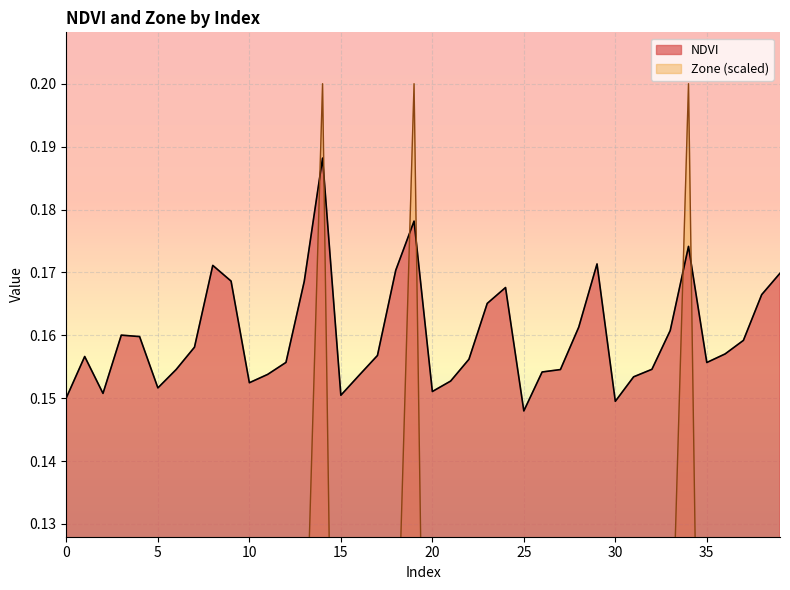

Reading left to right, transcribe all the data shown in this chart.

NDVI: 0=0.2	1=0.2	2=0.2	3=0.2	4=0.2	5=0.2	6=0.2	7=0.2	8=0.2	9=0.2	10=0.2	11=0.2	12=0.2	13=0.2	14=0.2	15=0.2	16=0.2	17=0.2	18=0.2	19=0.2	20=0.2	21=0.2	22=0.2	23=0.2	24=0.2	25=0.1	26=0.2	27=0.2	28=0.2	29=0.2	30=0.1	31=0.2	32=0.2	33=0.2	34=0.2	35=0.2	36=0.2	37=0.2	38=0.2	39=0.2
Zone: 0=0.0	1=0.0	2=0.0	3=0.0	4=0.0	5=0.0	6=0.0	7=0.0	8=0.1	9=0.1	10=0.0	11=0.0	12=0.0	13=0.1	14=0.2	15=0.0	16=0.0	17=0.0	18=0.1	19=0.2	20=0.0	21=0.0	22=0.0	23=0.1	24=0.1	25=0.0	26=0.0	27=0.0	28=0.1	29=0.1	30=0.0	31=0.0	32=0.0	33=0.1	34=0.2	35=0.0	36=0.0	37=0.0	38=0.1	39=0.1